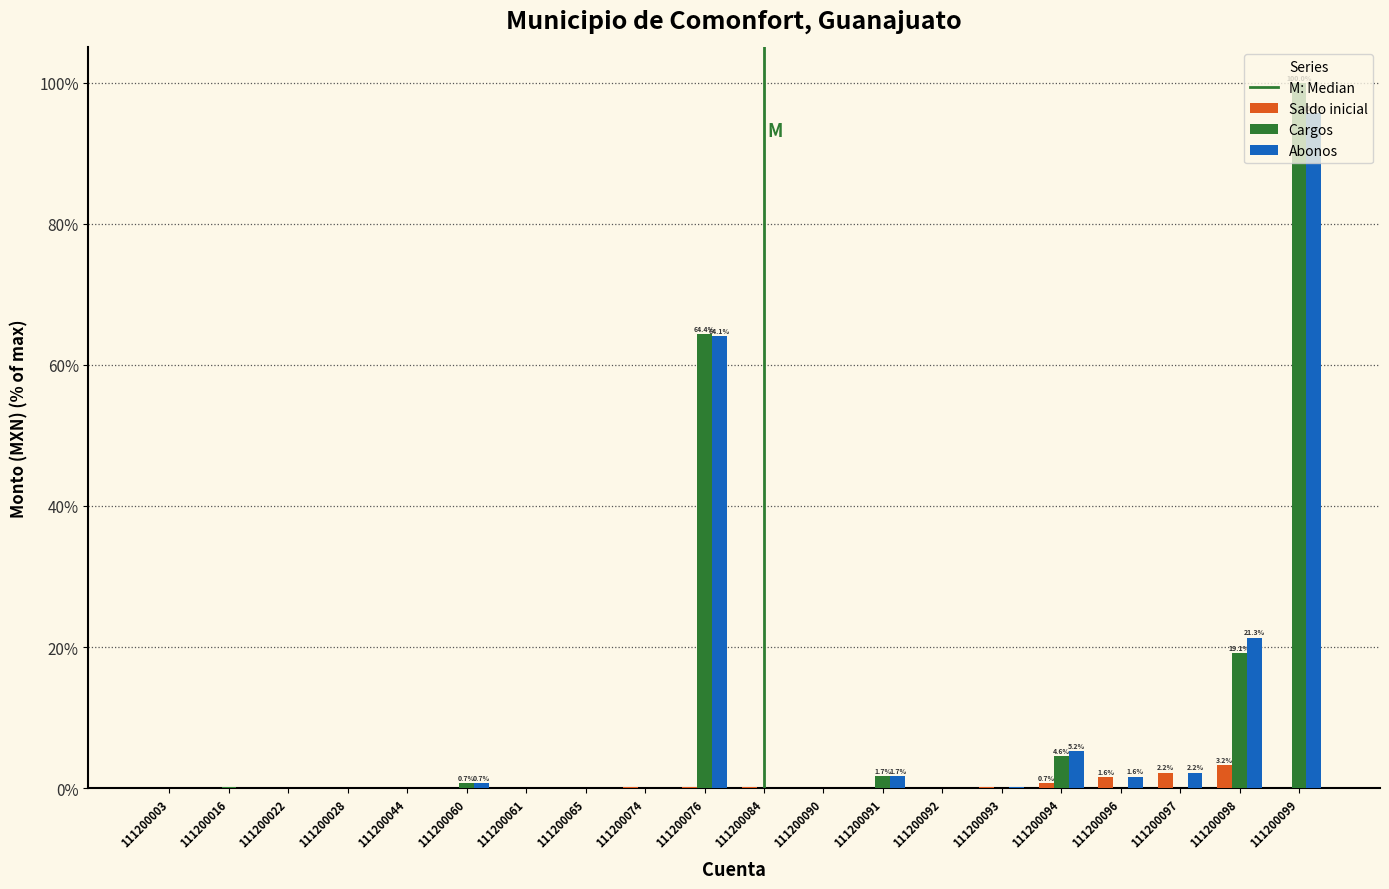

At which label is Cargos closest to 50?

111200076